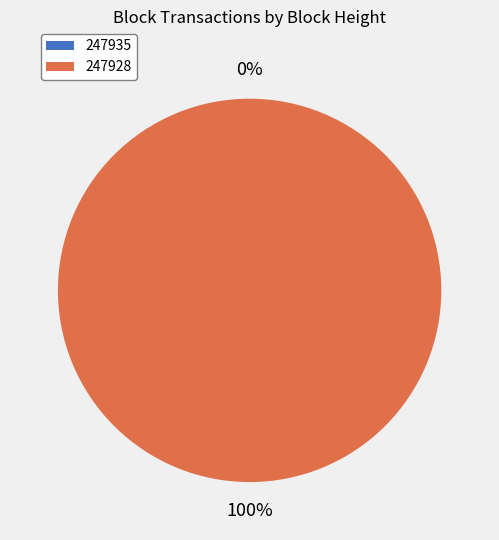

To the nearest percent, what is the difference between the largest and smallest slice percentages?

100%